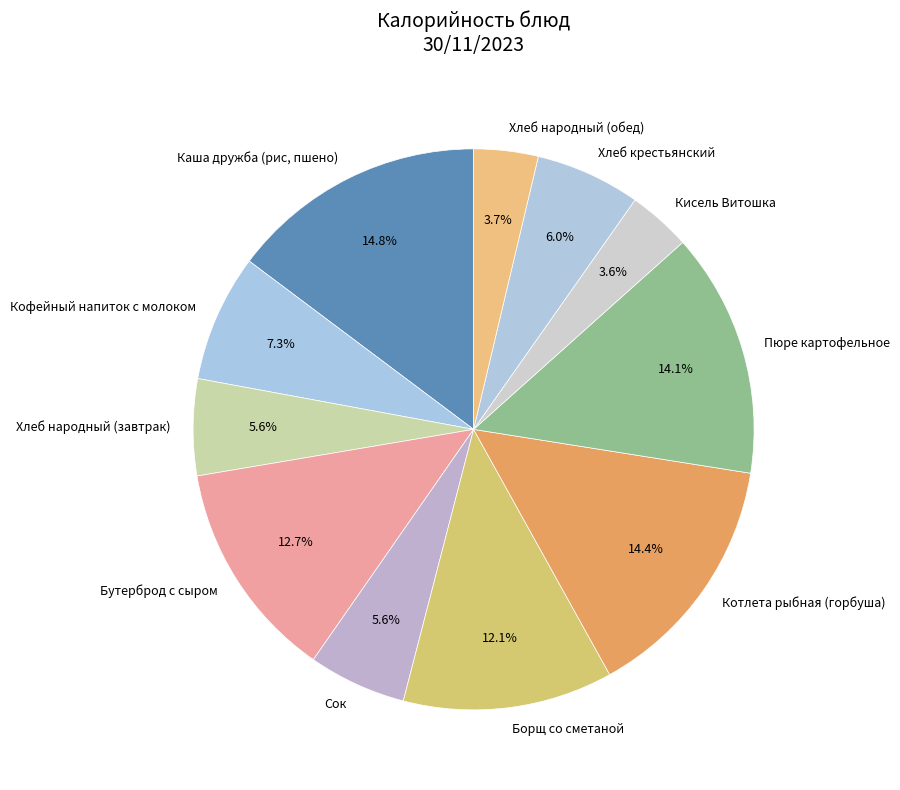

What percentage is the Кисель Витошка slice, to the nearest percent?

4%